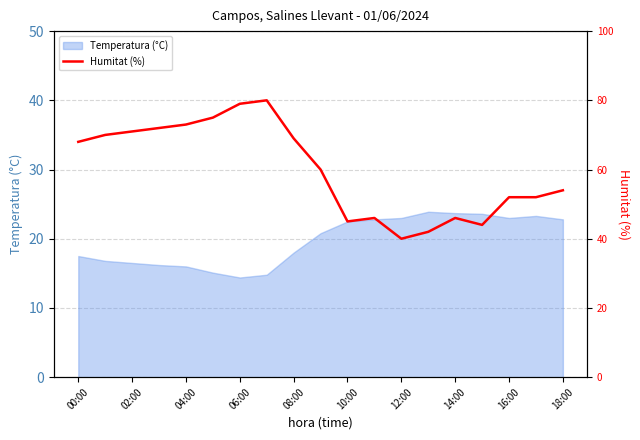

Where does the data first go above 15?

00:00